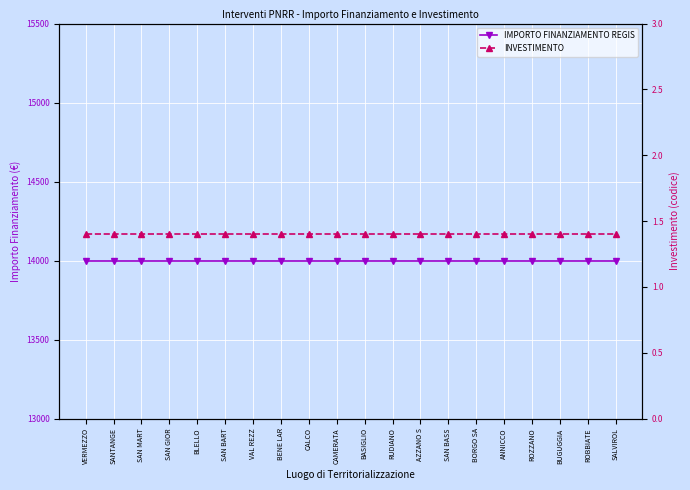

At which label is INVESTIMENTO closest to 1?

VERMEZZO